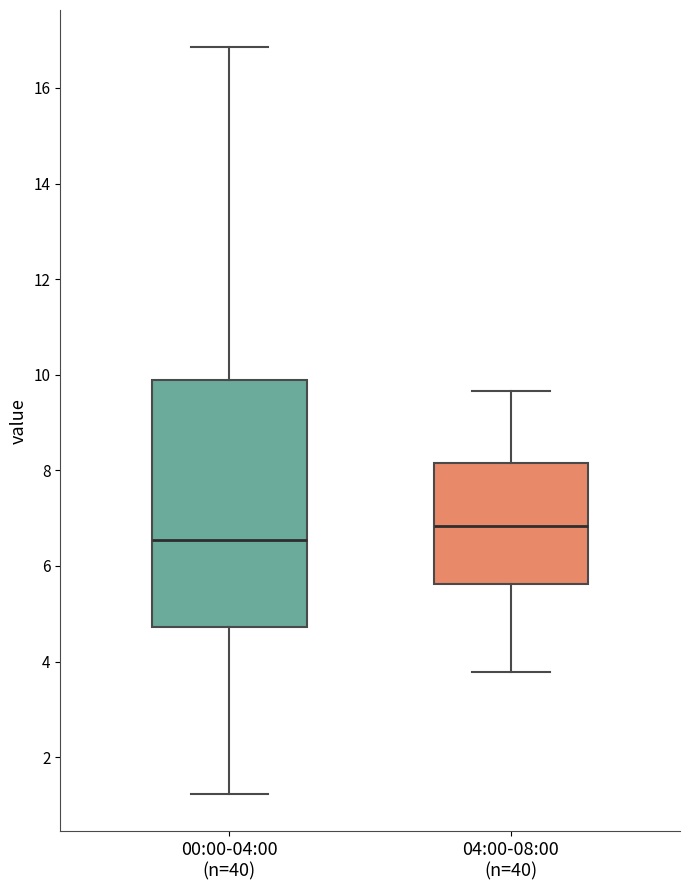

Reading left to right, transcribe this box plot: for each box, give where its median line is, the range the box spans, and where its two whiskers end, as read against the y-axis. The values are not printed on the chart, so give them approximately, as read against the axis.

00:00-04:00 (n=40): median 6.6, box 4.8 to 9.8, whiskers 1.2 to 16.8
04:00-08:00 (n=40): median 6.8, box 5.6 to 8.2, whiskers 3.8 to 9.6